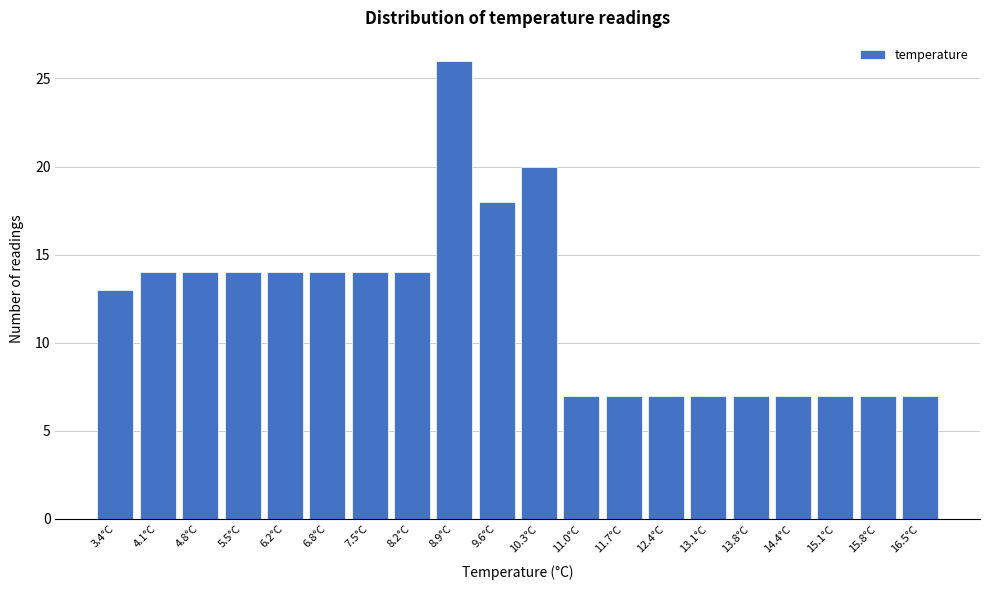

Reading left to right, what are all the values shown in this chart?

3.4°C=13	4.1°C=14	4.8°C=14	5.5°C=14	6.2°C=14	6.8°C=14	7.5°C=14	8.2°C=14	8.9°C=26	9.6°C=18	10.3°C=20	11.0°C=7	11.7°C=7	12.4°C=7	13.1°C=7	13.8°C=7	14.4°C=7	15.1°C=7	15.8°C=7	16.5°C=7